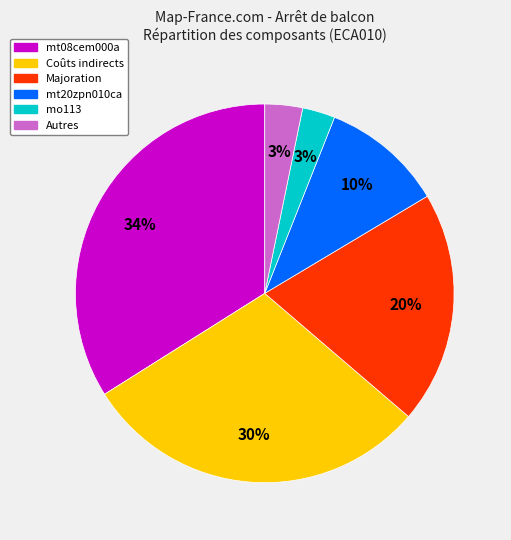

To the nearest percent, what is the difference between the largest and smallest slice percentages?

31%